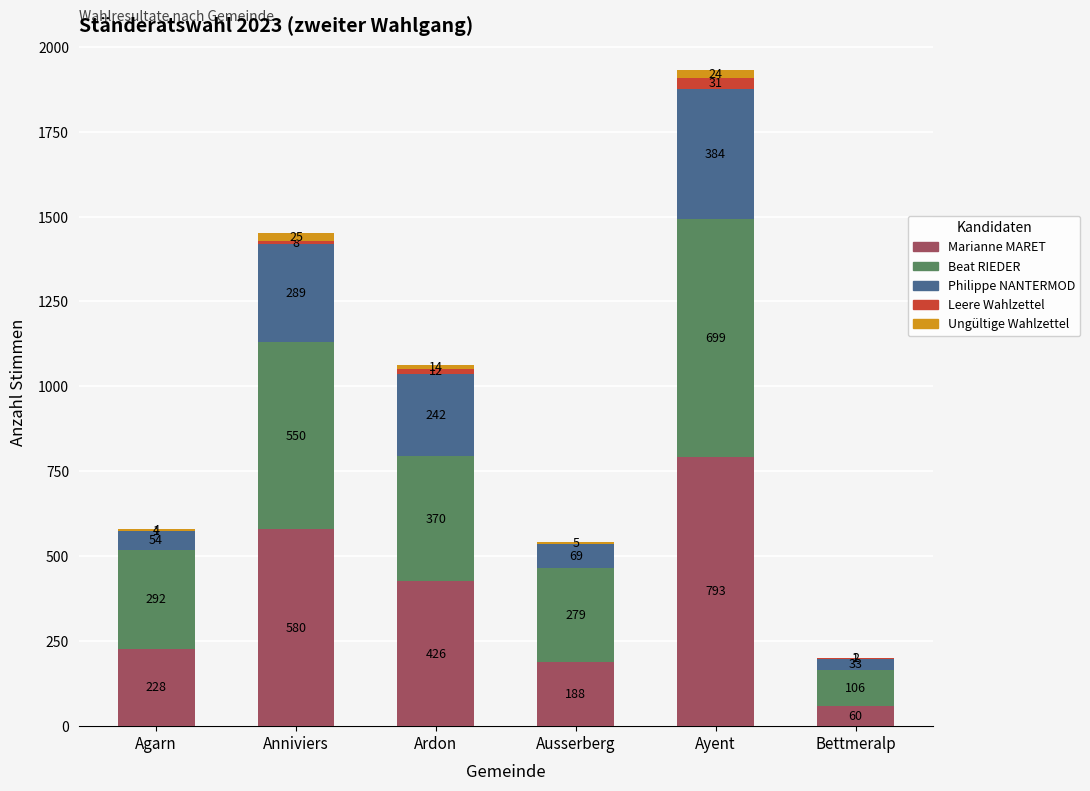

Reading left to right, list the values for the Marianne MARET series.

Agarn=228	Anniviers=580	Ardon=426	Ausserberg=188	Ayent=793	Bettmeralp=60